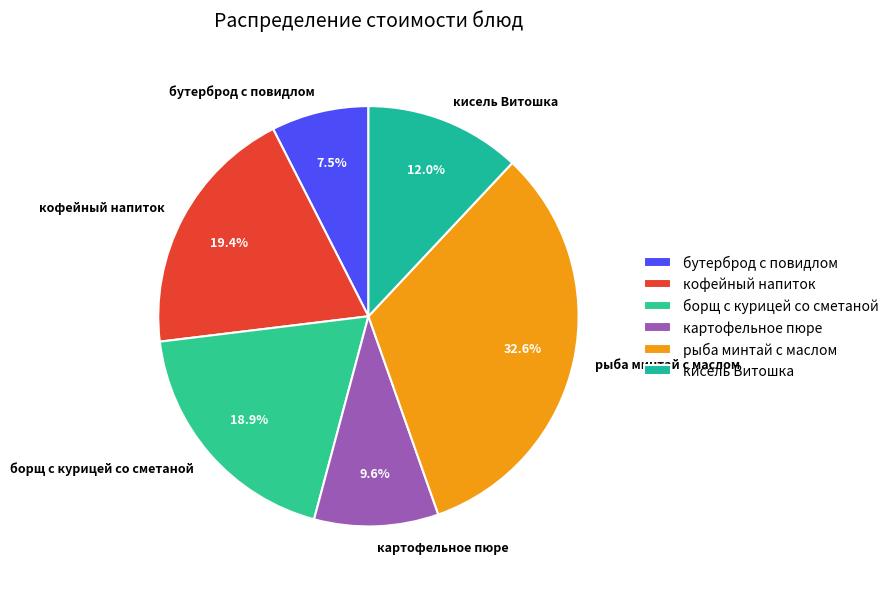

How many slices are in this pie chart?

6